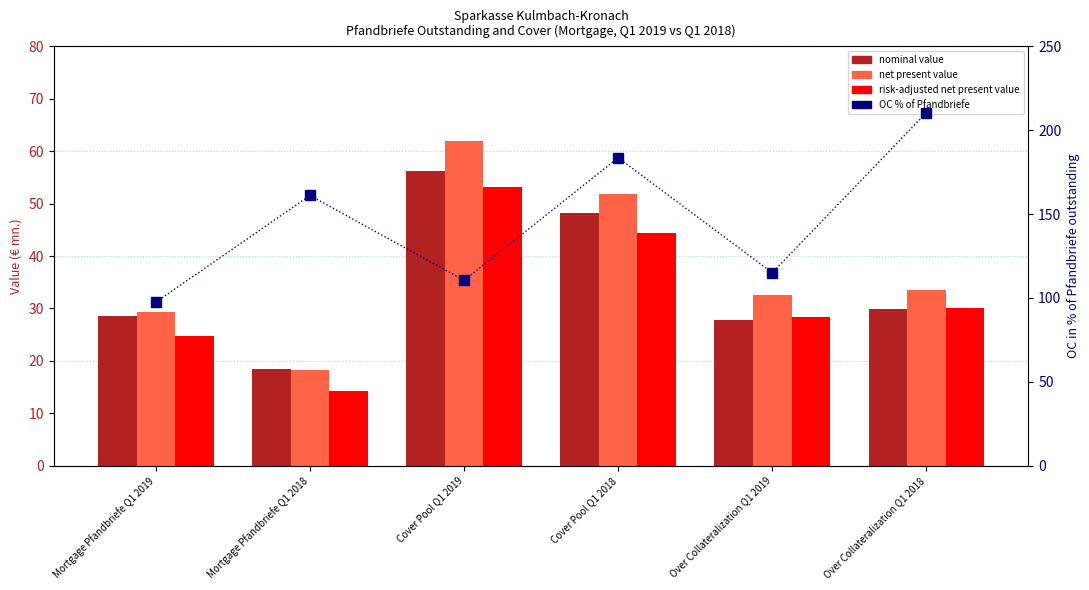

How many values in the nominal value series are below 29?

3